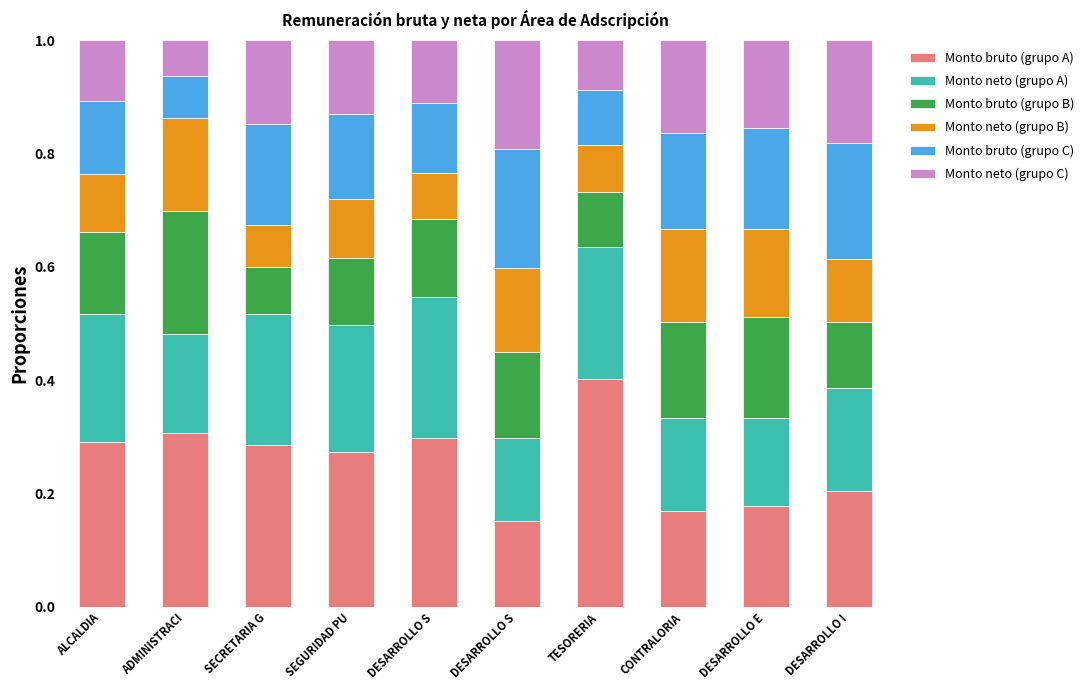

The value of Monto neto (grupo B) at TESORERIA is 0.1. True or false?

False